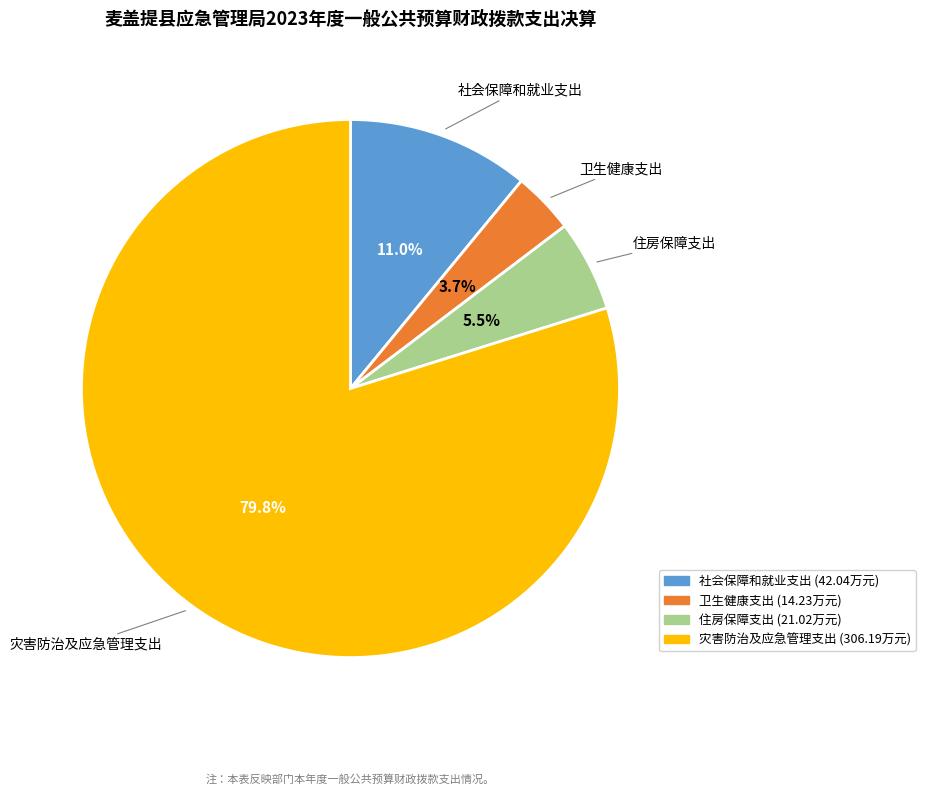

Which slice is the largest?

灾害防治及应急管理支出